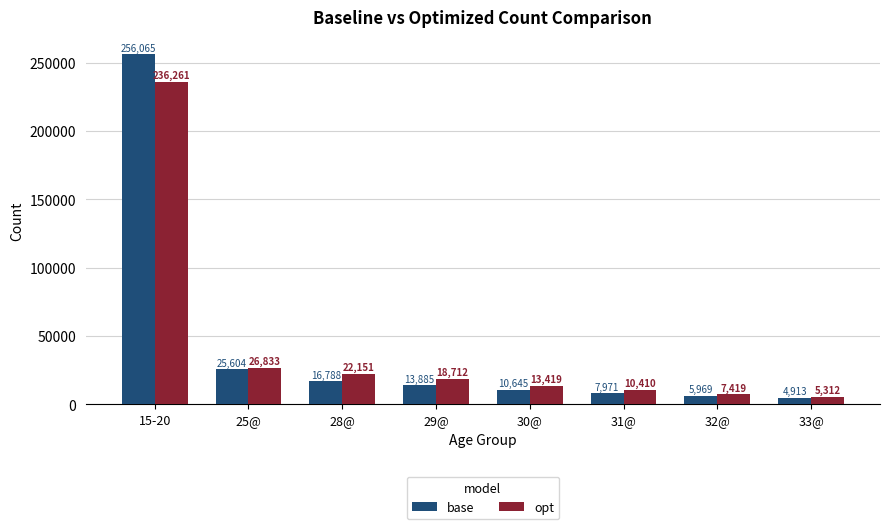

Reading left to right, list all the values displayed in this chart.

base: 256065	25604	16788	13885	10645	7971	5969	4913
opt: 236261	26833	22151	18712	13419	10410	7419	5312